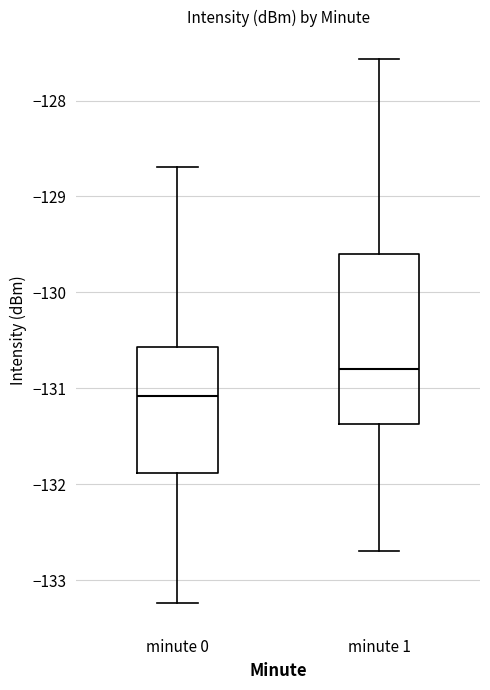

Which box's median line is the highest?

minute 1